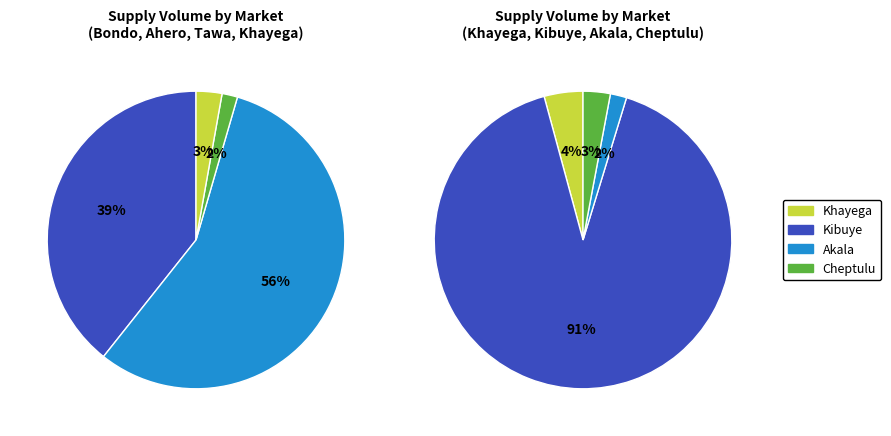

Rank the categories by value from highest to lowest.

Kibuye, Ahero, Bondo, Khayega, Cheptulu, Tawa, Akala